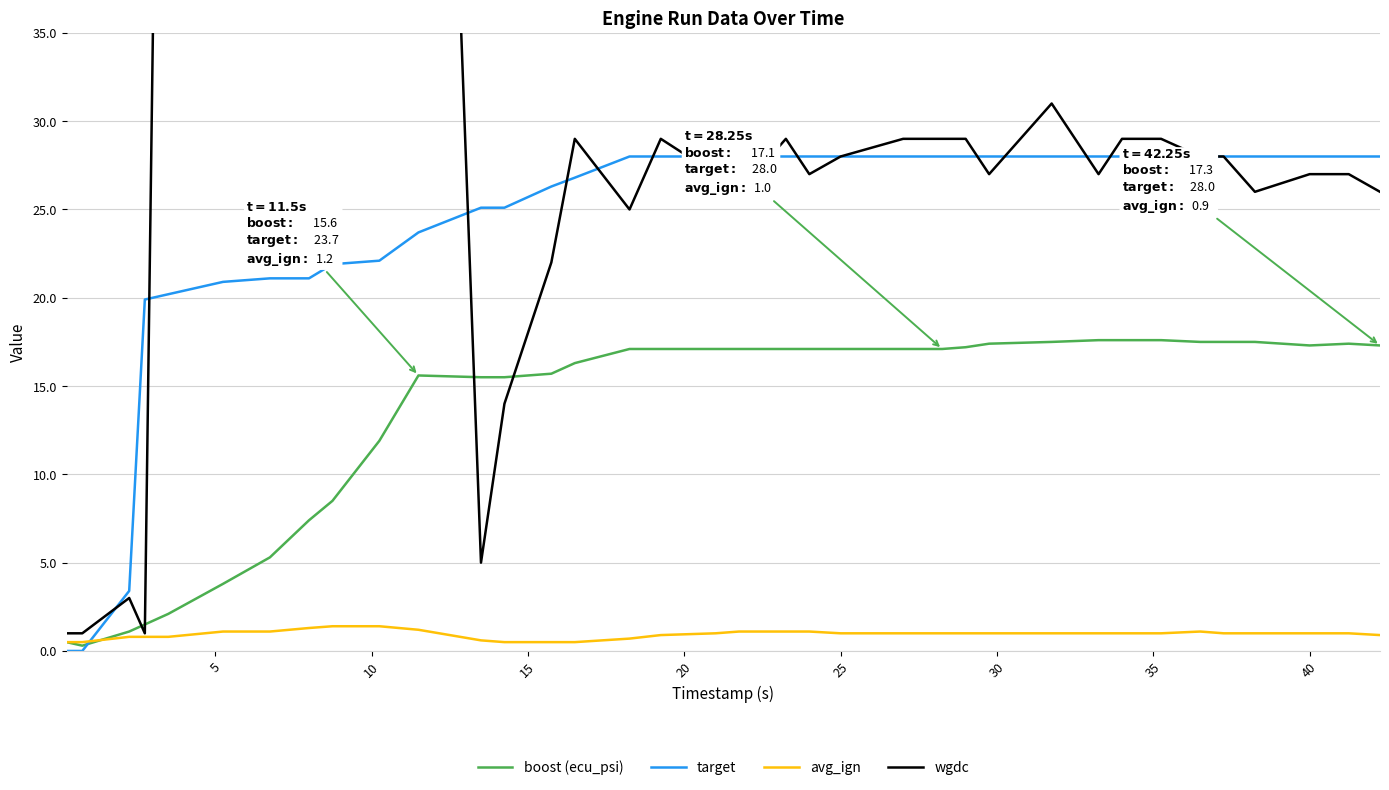

How many times do boost (ecu_psi) and wgdc cross each other?

4